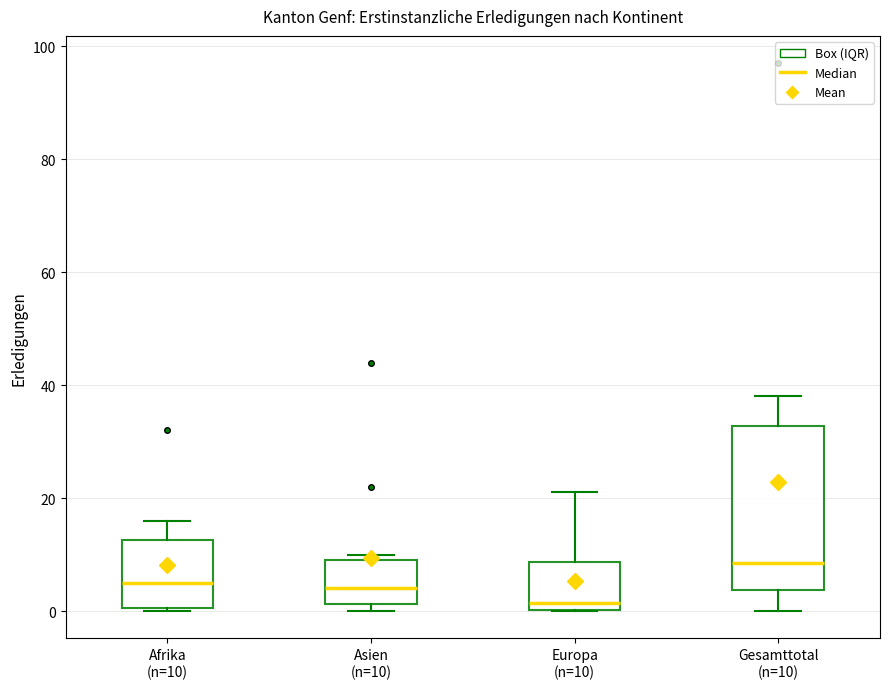

Reading left to right, read every box against the y-axis: the position of its median line, the range the box covers, and the ends of its whiskers. The values are not printed on the chart, so give them approximately, as read against the axis.

Afrika (n=10): median 6, box 0 to 12, whiskers 0 to 16
Asien (n=10): median 4, box 2 to 10, whiskers 0 to 10 (just above the box's upper edge)
Europa (n=10): median 2, box 0 to 8, whiskers 0 to 22
Gesamttotal (n=10): median 8, box 4 to 32, whiskers 0 to 38